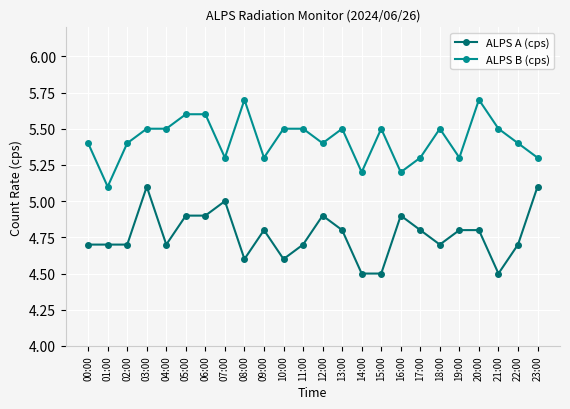

Reading left to right, extract all data points from this chart.

ALPS A (cps): 00:00=4.7	01:00=4.7	02:00=4.7	03:00=5.1	04:00=4.7	05:00=4.9	06:00=4.9	07:00=5.0	08:00=4.6	09:00=4.8	10:00=4.6	11:00=4.7	12:00=4.9	13:00=4.8	14:00=4.5	15:00=4.5	16:00=4.9	17:00=4.8	18:00=4.7	19:00=4.8	20:00=4.8	21:00=4.5	22:00=4.7	23:00=5.1
ALPS B (cps): 00:00=5.4	01:00=5.1	02:00=5.4	03:00=5.5	04:00=5.5	05:00=5.6	06:00=5.6	07:00=5.3	08:00=5.7	09:00=5.3	10:00=5.5	11:00=5.5	12:00=5.4	13:00=5.5	14:00=5.2	15:00=5.5	16:00=5.2	17:00=5.3	18:00=5.5	19:00=5.3	20:00=5.7	21:00=5.5	22:00=5.4	23:00=5.3